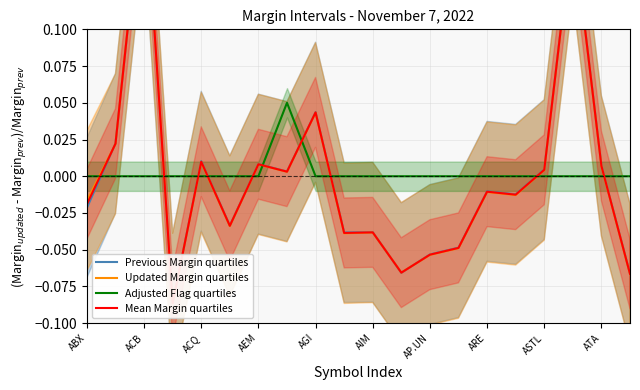

How many data points in Mean Margin quartiles are less than 0?

11